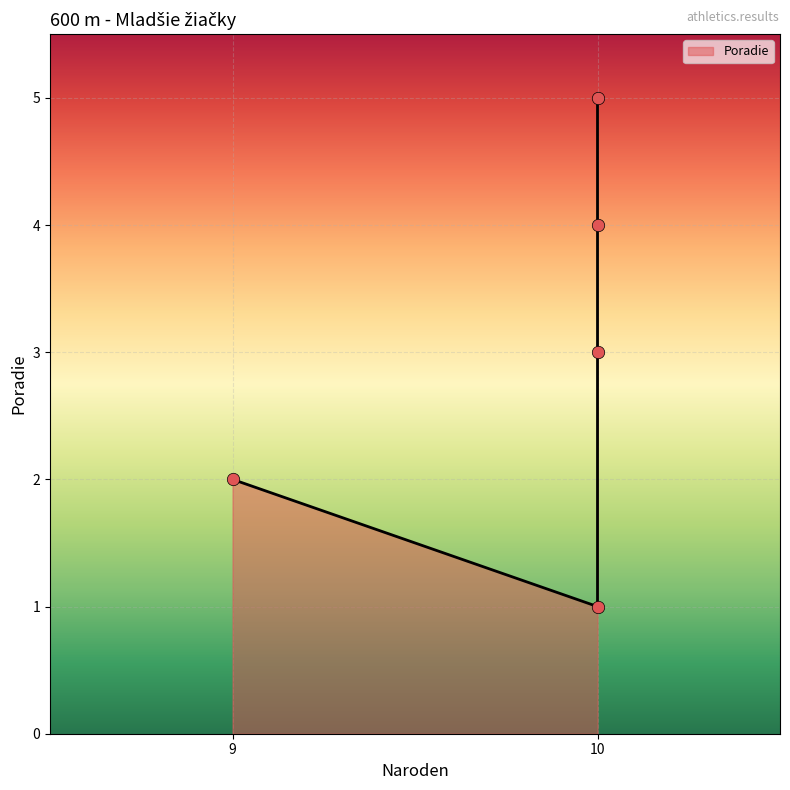

What is the change in value from Polónyová Nina to Schererová Claudia?

+1